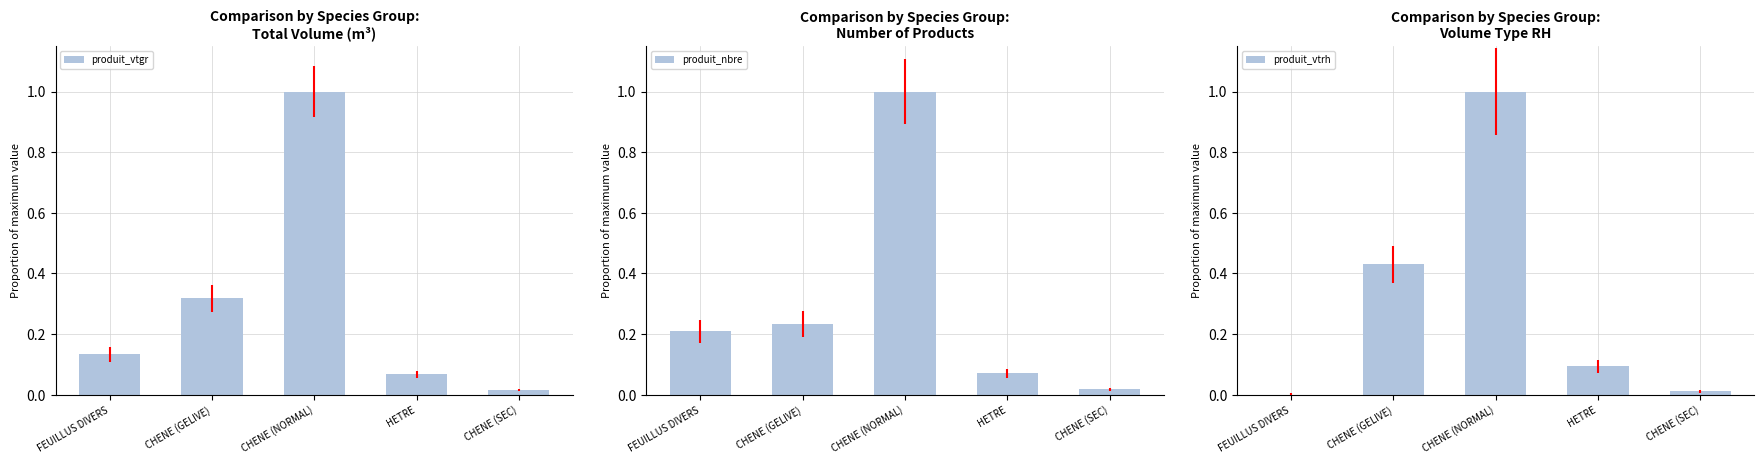

Rank the categories by produit_nbre value from lowest to highest.

CHENE (SEC), HETRE, FEUILLUS DIVERS, CHENE (GELIVE), CHENE (NORMAL)